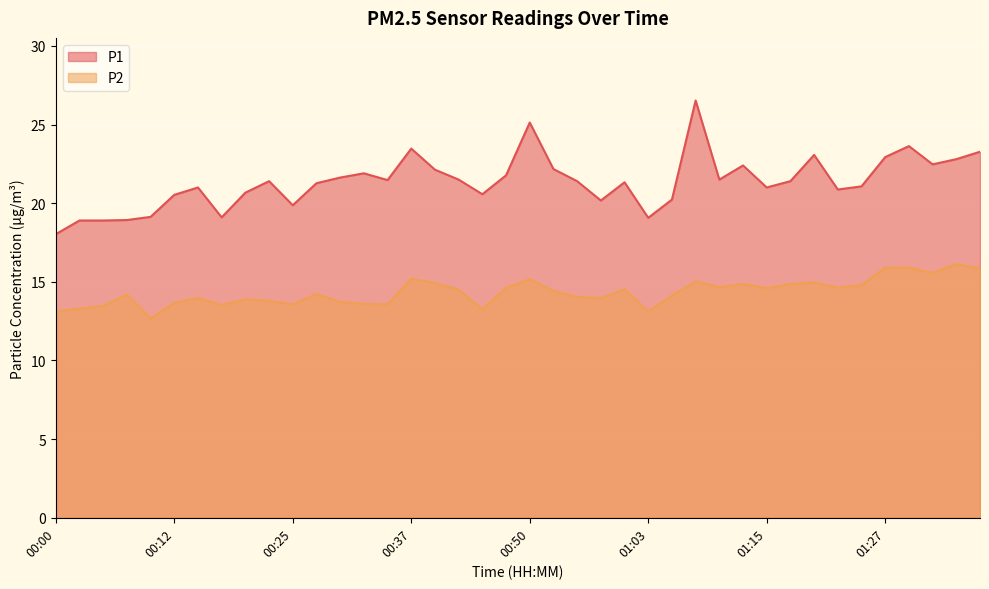

Rank the series by their maximum value, from lowest to highest.

P2, P1